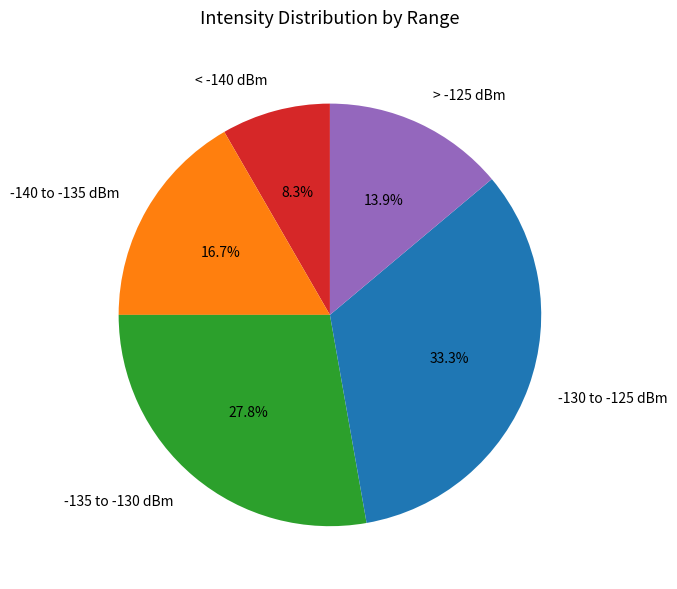

How many slices are in this pie chart?

5